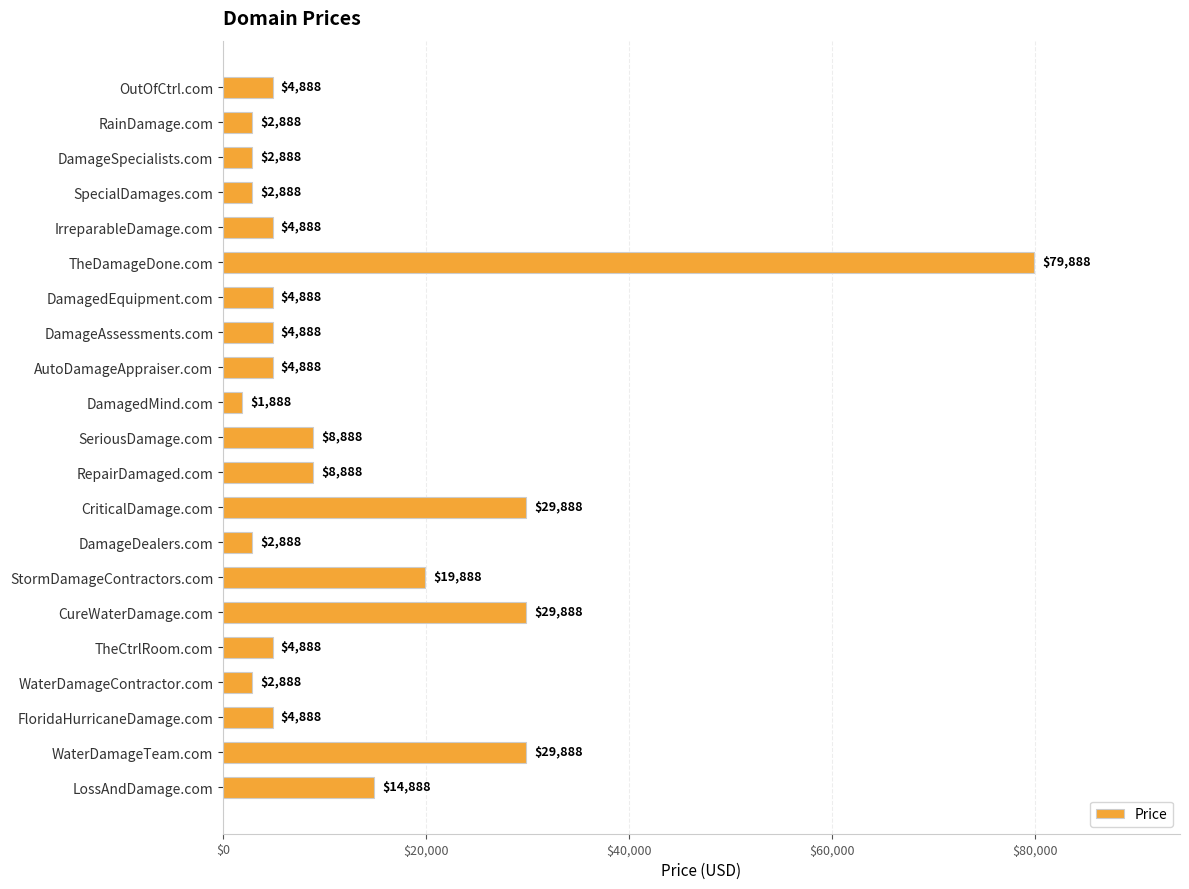

What is the difference between the values at TheDamageDone.com and AutoDamageAppraiser.com?

75000